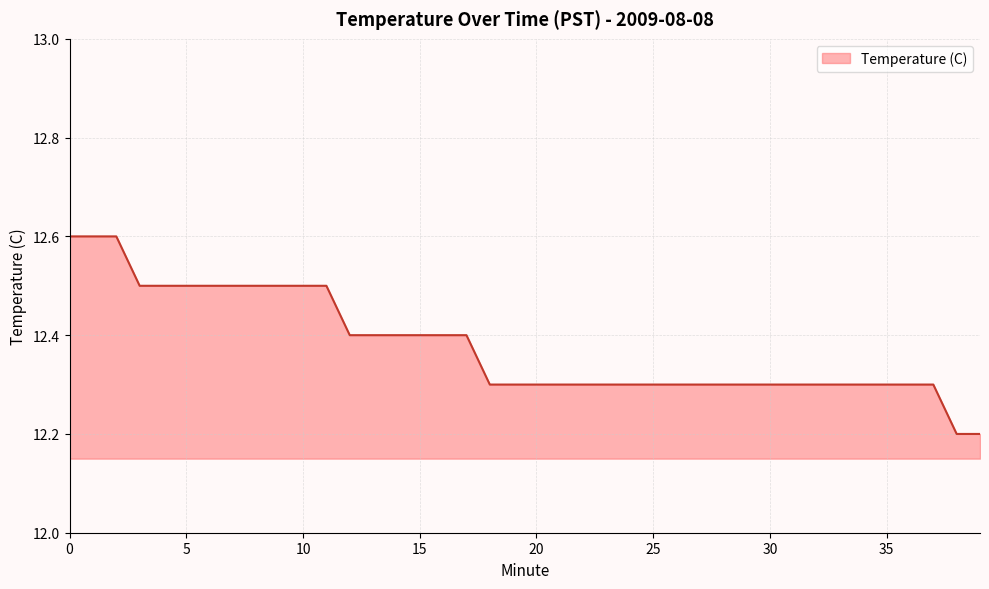

What is the maximum value shown in the chart?

12.6